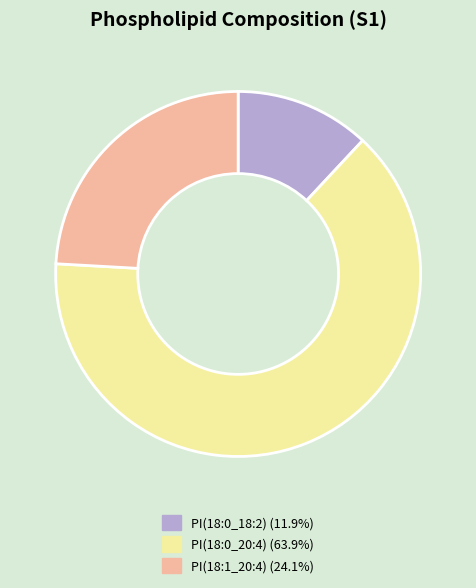

Combined, do PI(18:1_20:4) and PI(18:0_18:2) account for over 50%?

No